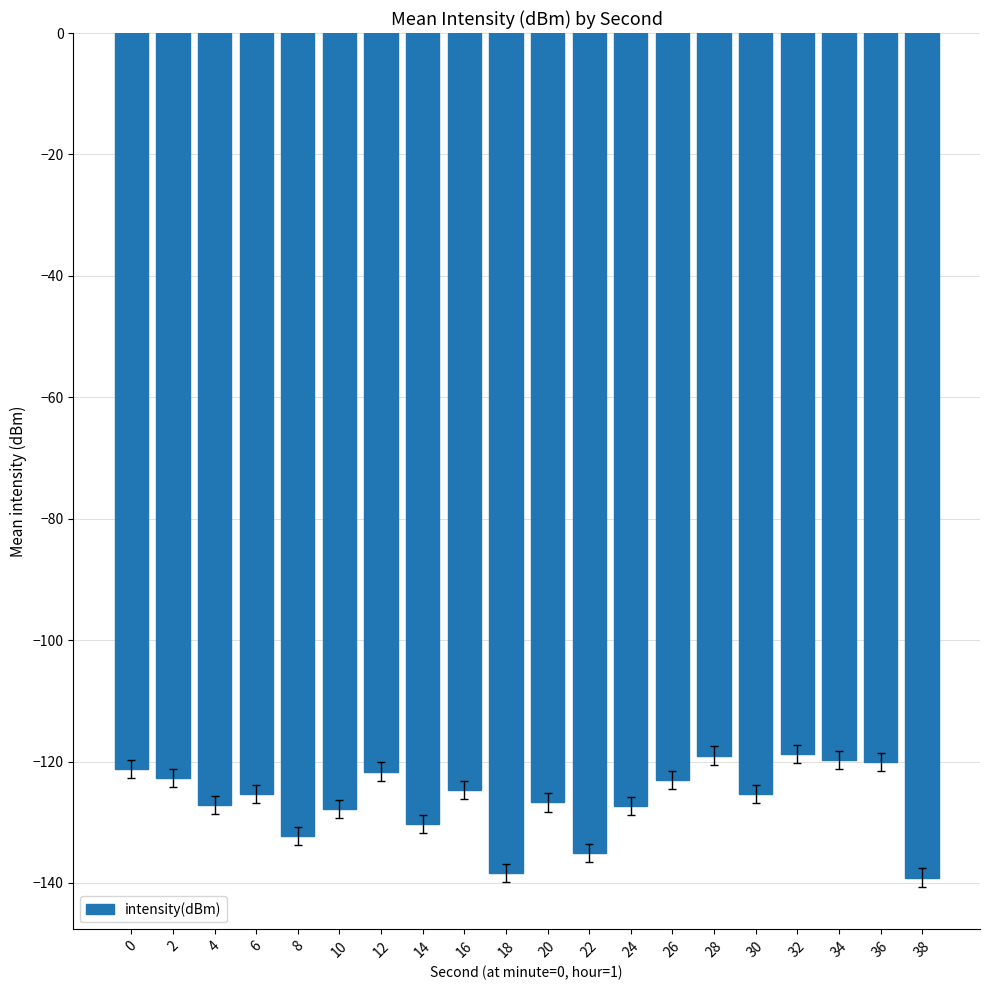

What is the minimum value shown in the chart?

-139.1